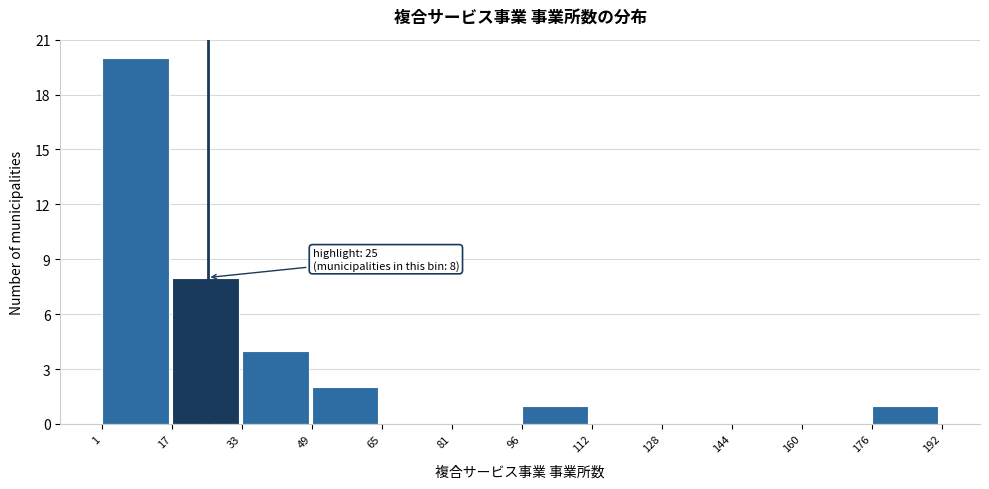

Which range on the x-axis has the tallest bar?

1 to 17